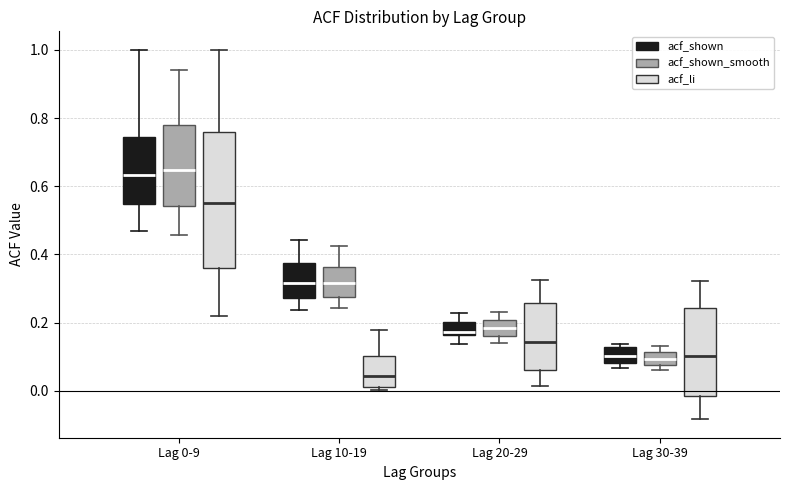

Reading left to right, read every box against the y-axis: the position of its median line, the range the box covers, and the ends of its whiskers. The values are not printed on the chart, so give them approximately, as read against the axis.

Lag 0-9 (acf_shown): median 0.64, box 0.54 to 0.74, whiskers 0.46 to 1.00
Lag 0-9 (acf_shown_smooth): median 0.64, box 0.54 to 0.78, whiskers 0.46 to 0.94
Lag 0-9 (acf_li): median 0.56, box 0.36 to 0.76, whiskers 0.22 to 1.00
Lag 10-19 (acf_shown): median 0.32, box 0.28 to 0.38, whiskers 0.24 to 0.44
Lag 10-19 (acf_shown_smooth): median 0.32, box 0.28 to 0.36, whiskers 0.24 to 0.42
Lag 10-19 (acf_li): median 0.04, box 0.02 to 0.10, whiskers 0.00 to 0.18
Lag 20-29 (acf_shown): median 0.18, box 0.16 to 0.20, whiskers 0.14 to 0.22
Lag 20-29 (acf_shown_smooth): median 0.18, box 0.16 to 0.20, whiskers 0.14 to 0.24
Lag 20-29 (acf_li): median 0.14, box 0.06 to 0.26, whiskers 0.02 to 0.32
Lag 30-39 (acf_shown): median 0.10, box 0.08 to 0.12, whiskers 0.06 to 0.14
Lag 30-39 (acf_shown_smooth): median 0.10, box 0.08 to 0.12, whiskers 0.06 to 0.14
Lag 30-39 (acf_li): median 0.10, box -0.02 to 0.24, whiskers -0.08 to 0.32